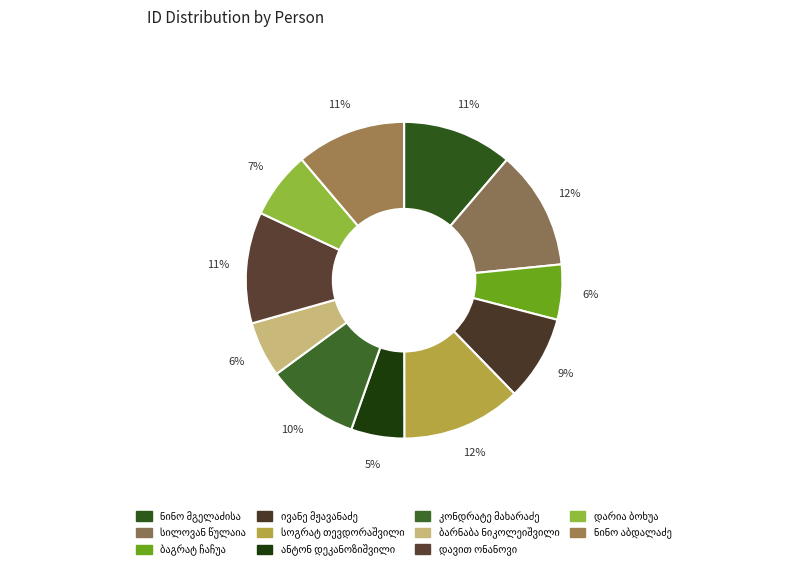

To the nearest percent, what is the difference between the largest and smallest slice percentages?

7%